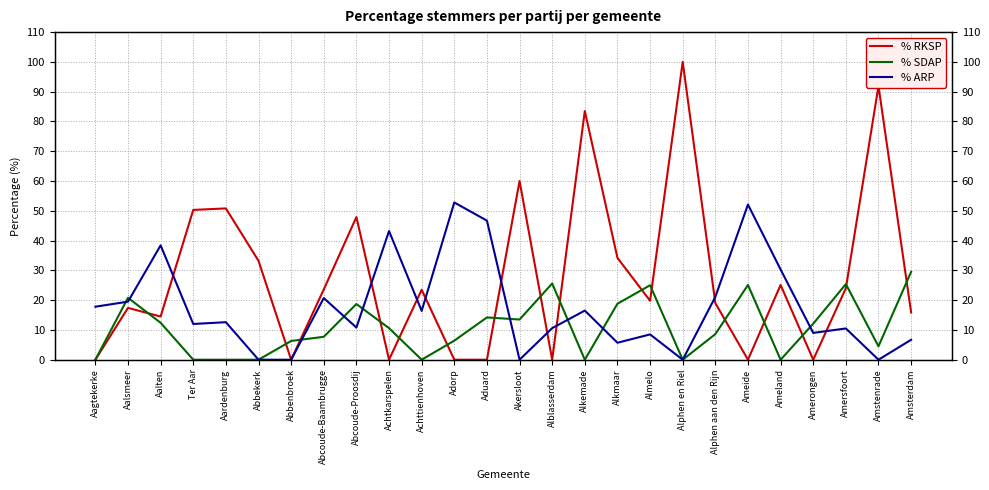

Which series ends up on top after the final intersection of % SDAP and % ARP?

% SDAP